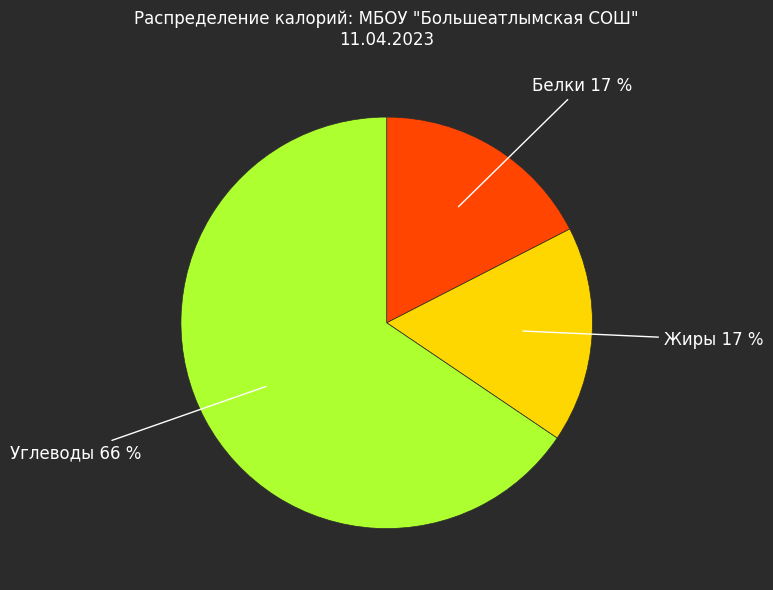

How many segments does this pie chart have?

3